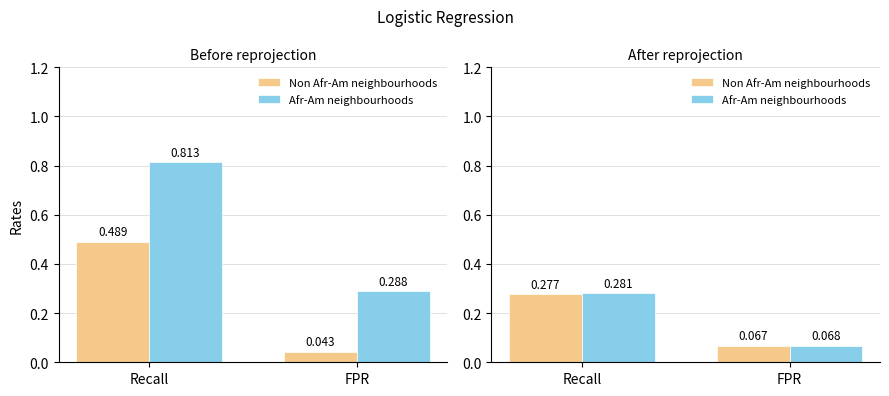

Read the Non Afr-Am neighbourhoods value at FPR.

0.1